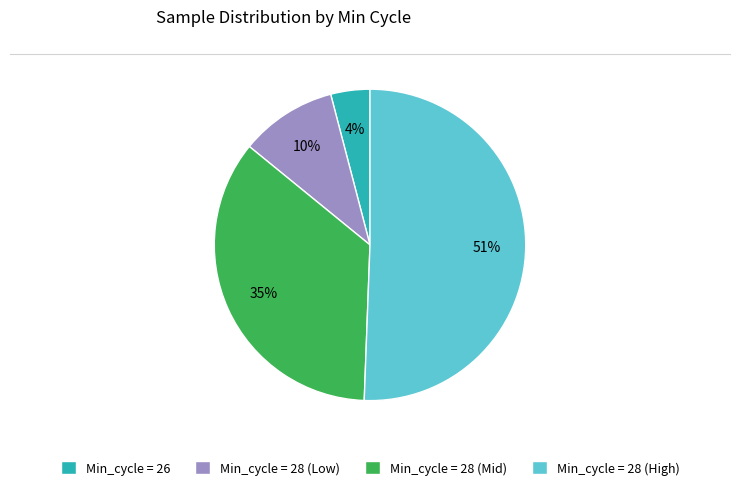

How many slices are in this pie chart?

4